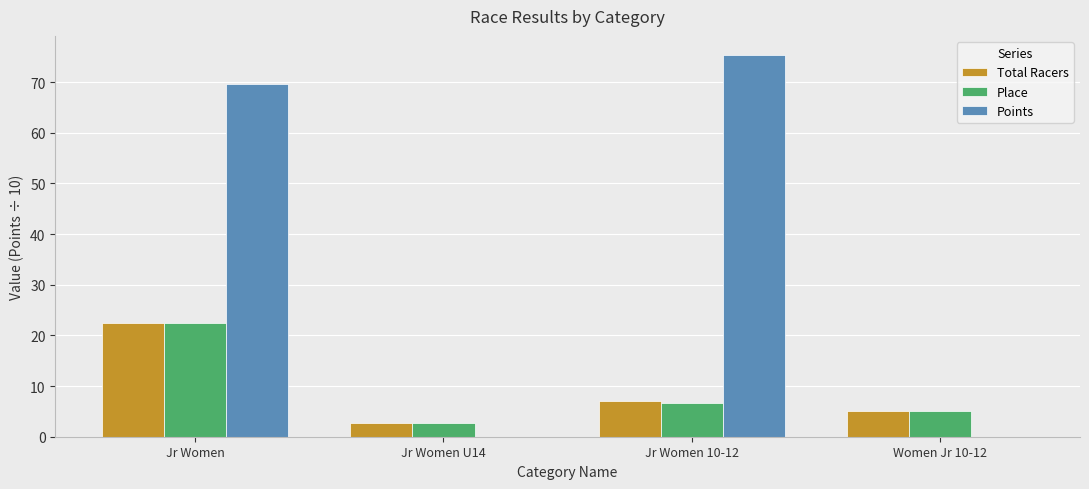

What value does the Place series have at Jr Women?

22.5